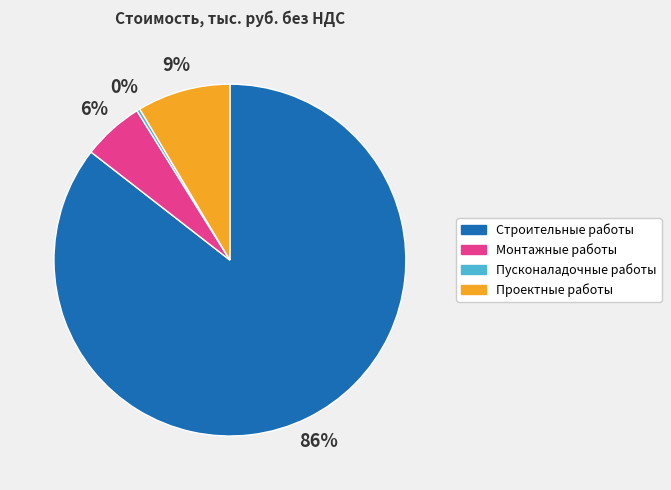

What is the smallest slice in the pie chart?

Пусконаладочные работы